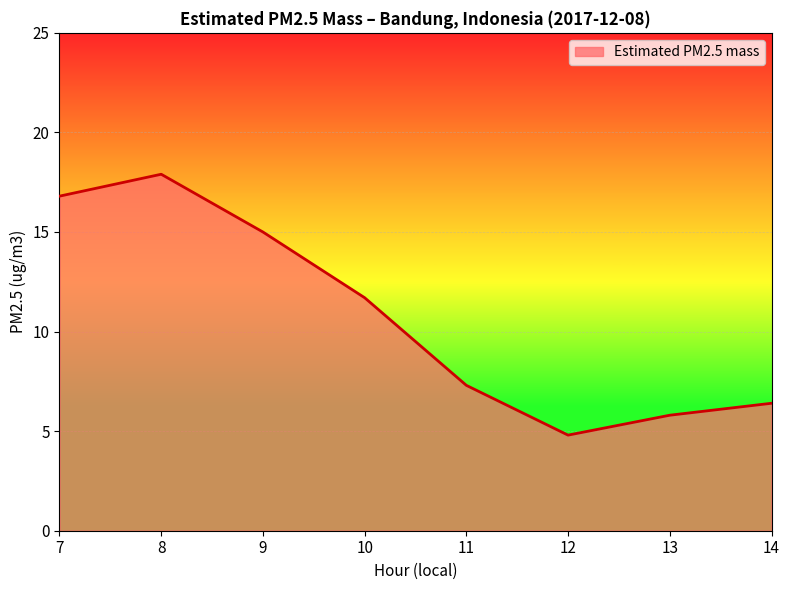

Does the chart have visible grid lines?

Yes